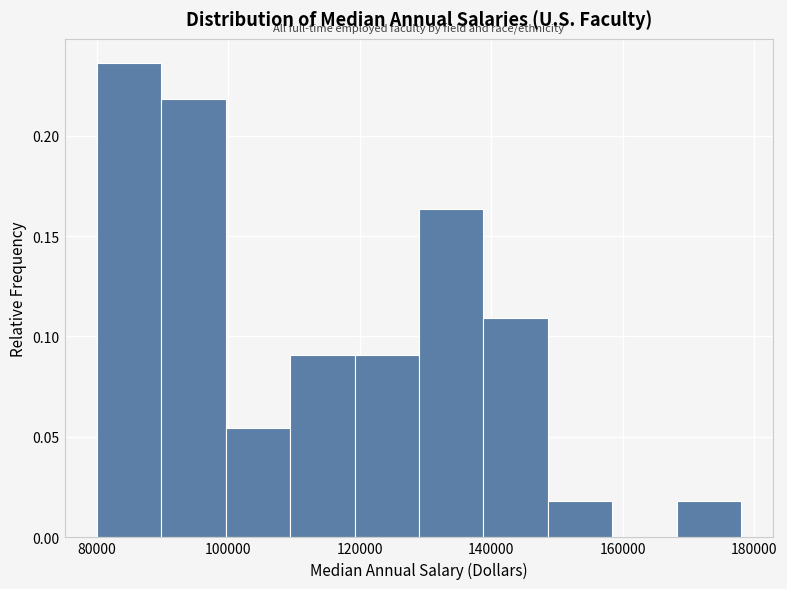

How tall is the bar that spans 89800 to 99600 on the x-axis? Neither the bar edges nor the heights are printed on the chart, so give them approximately, as read against the axes.

0.220